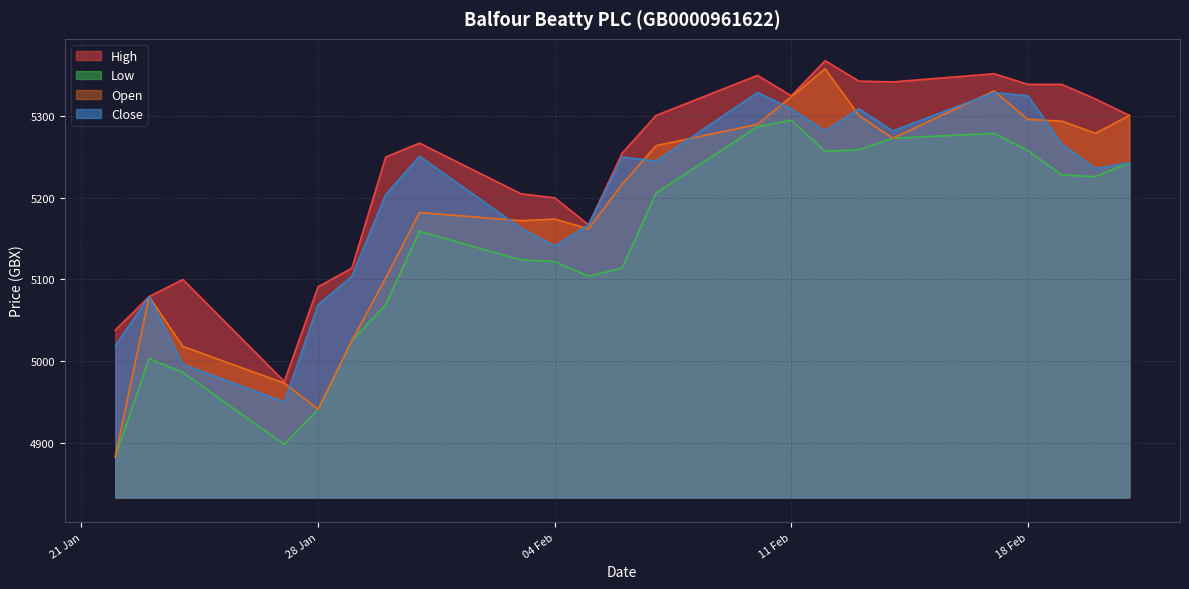

List the series in order of their peak value, highest first.

High, Open, Close, Low